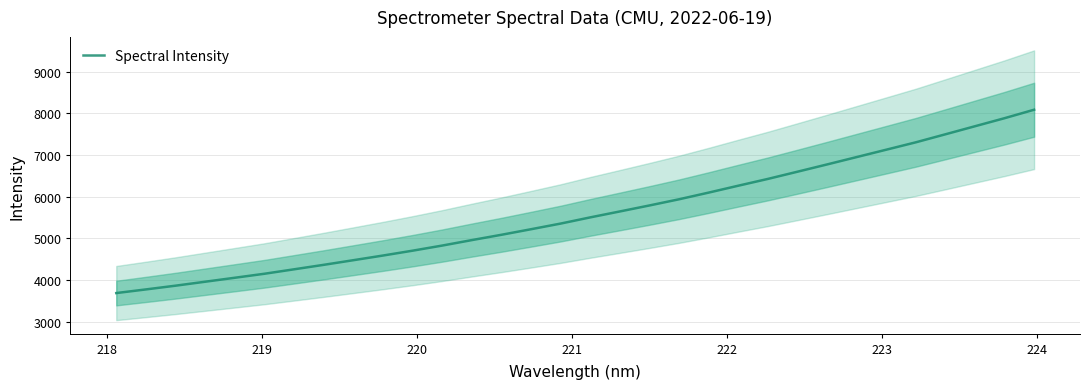

Reading right to left, list all the values displayed in this chart.

8088.6	7885.5	7692.5	7499.2	7307.0	7129.7	6952.8	6776.1	6601.9	6429.0	6266.3	6100.9	5940.8	5792.7	5648.8	5506.7	5358.1	5222.5	5089.1	4961.6	4830.4	4707.7	4591.2	4479.3	4368.2	4260.9	4154.3	4058.3	3963.1	3868.1	3778.5	3691.1